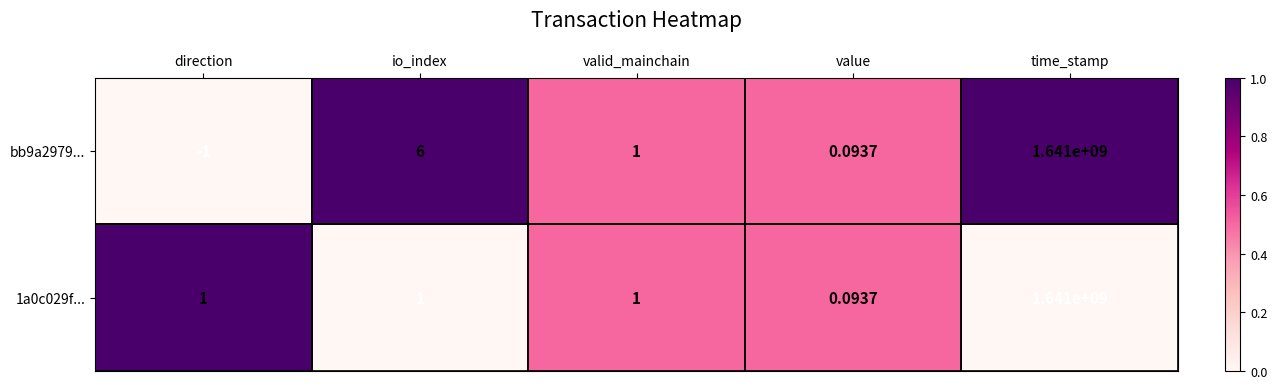

Which series has the largest total across all categories?

bb9a2979...